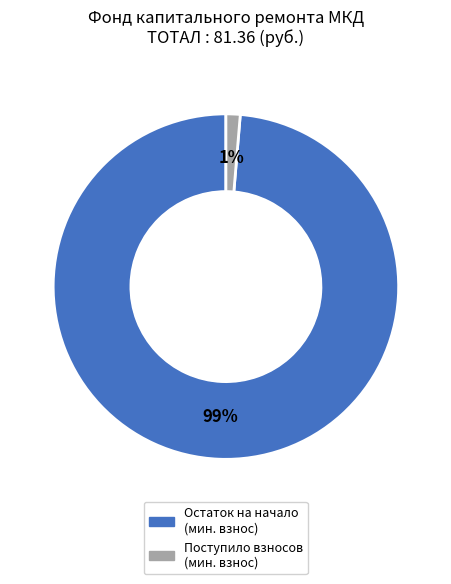

To the nearest percent, what is the average slice percentage?

50%